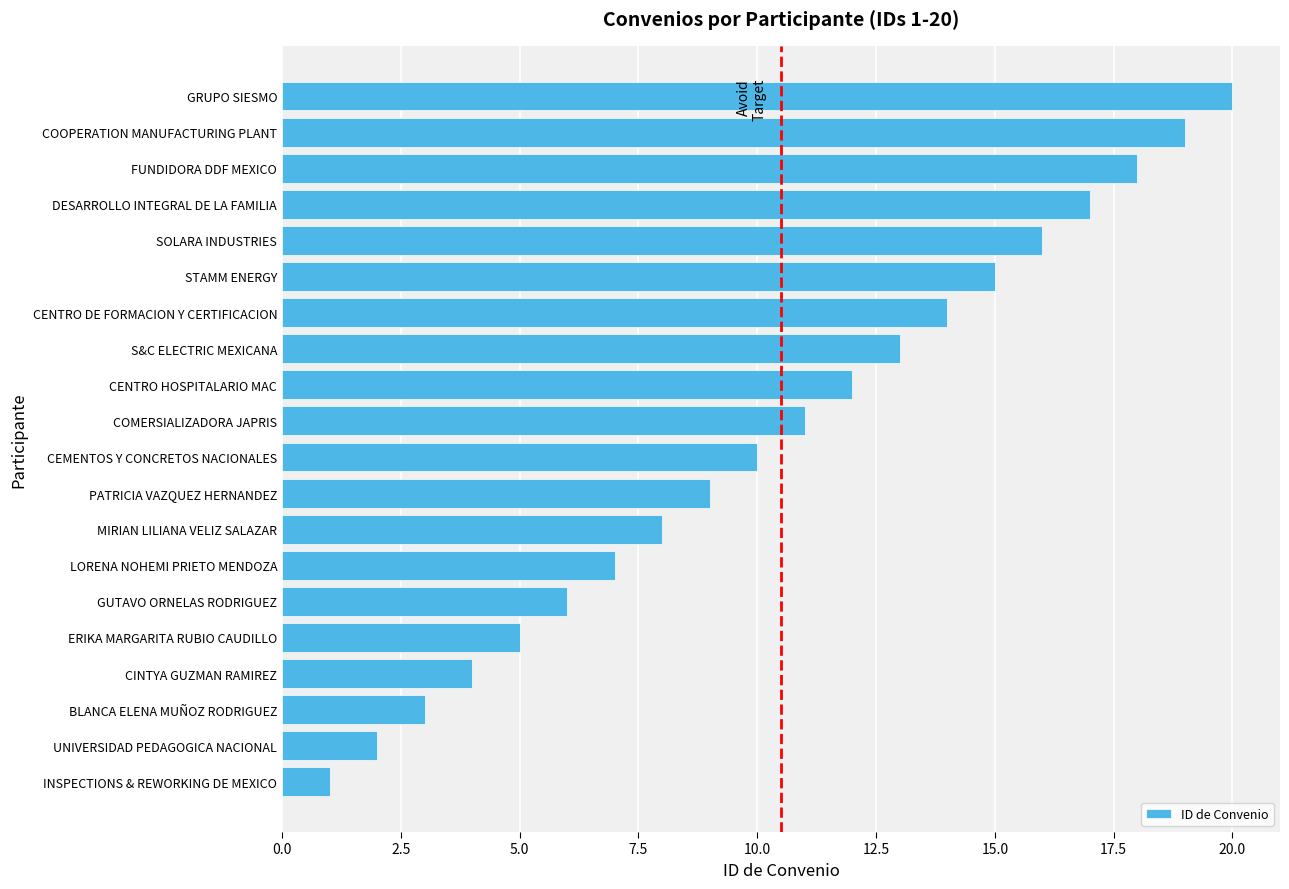

Is it true that the value at STAMM ENERGY is 7?

False